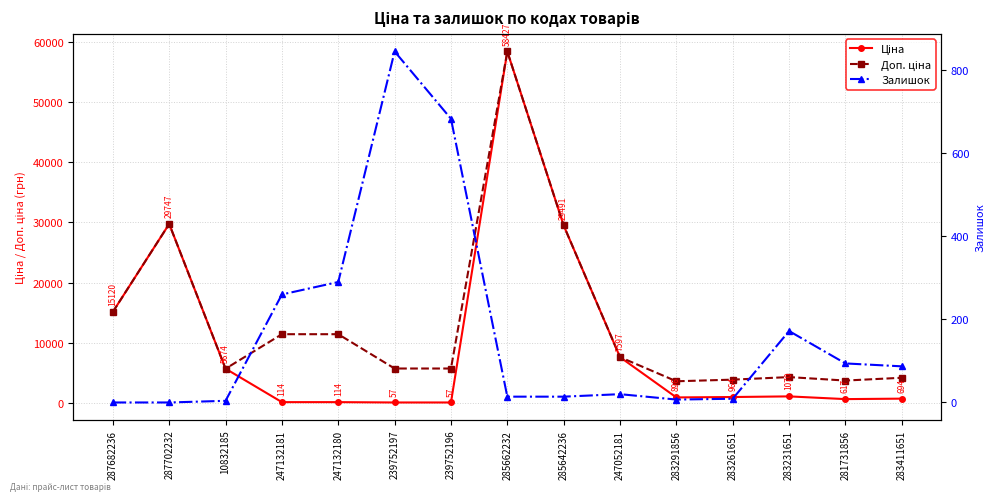

True or false: Доп. ціна and Ціна intersect in this chart.

False